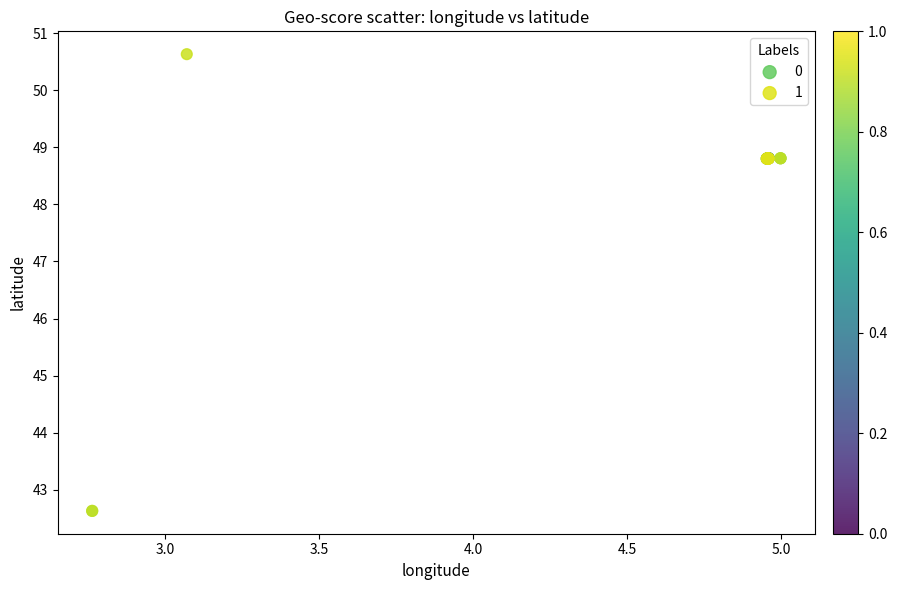

Which series contains the lowest Y value?

1